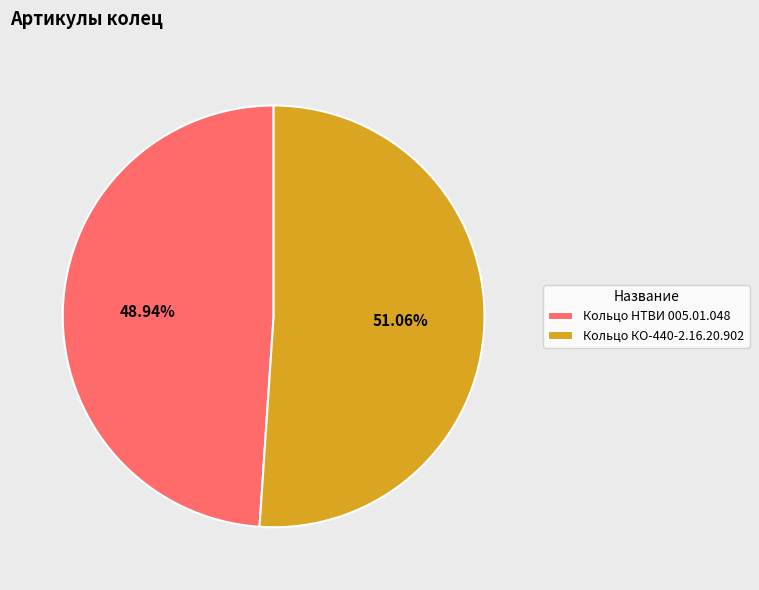

To the nearest percent, what percentage of the pie is Кольцо КО-440-2.16.20.902?

51%